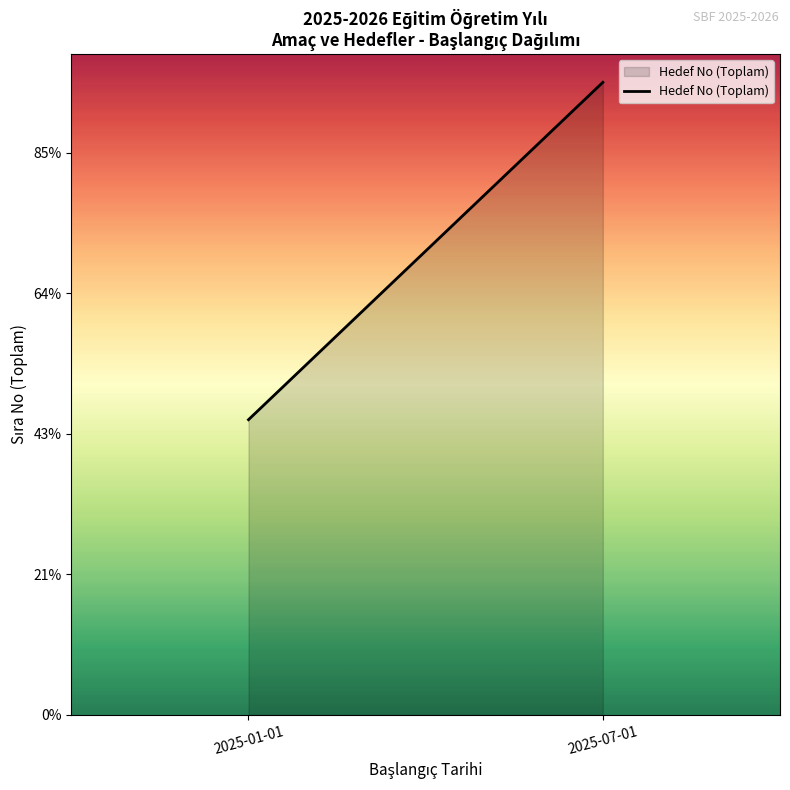

Rank the categories by value from lowest to highest.

2025-01-01, 2025-07-01